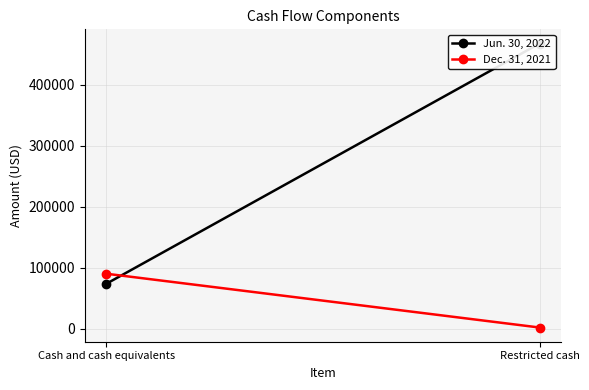

What are all the series names shown in the legend?

Jun. 30, 2022, Dec. 31, 2021